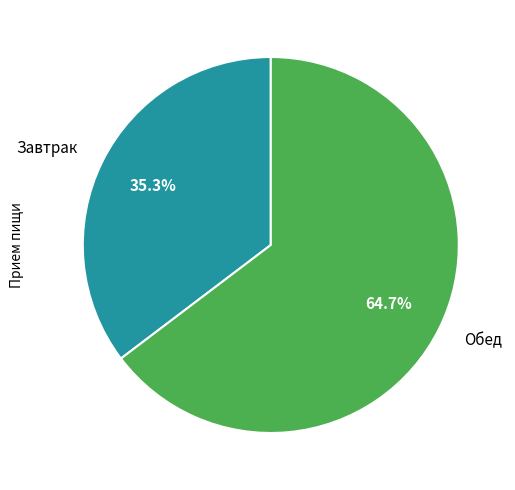

Do Завтрак and Обед together represent more than half of the pie?

Yes